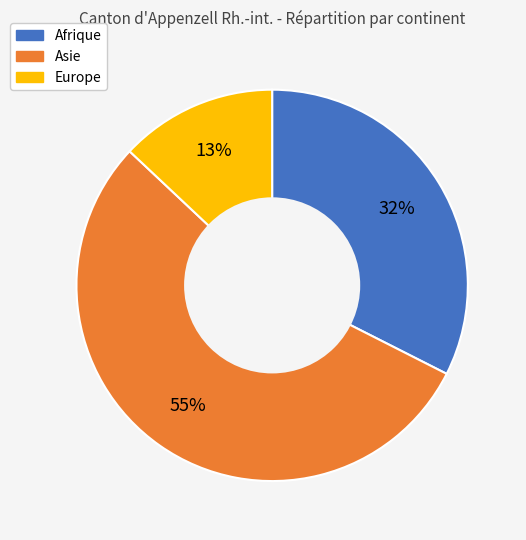

How many slices are in this pie chart?

3